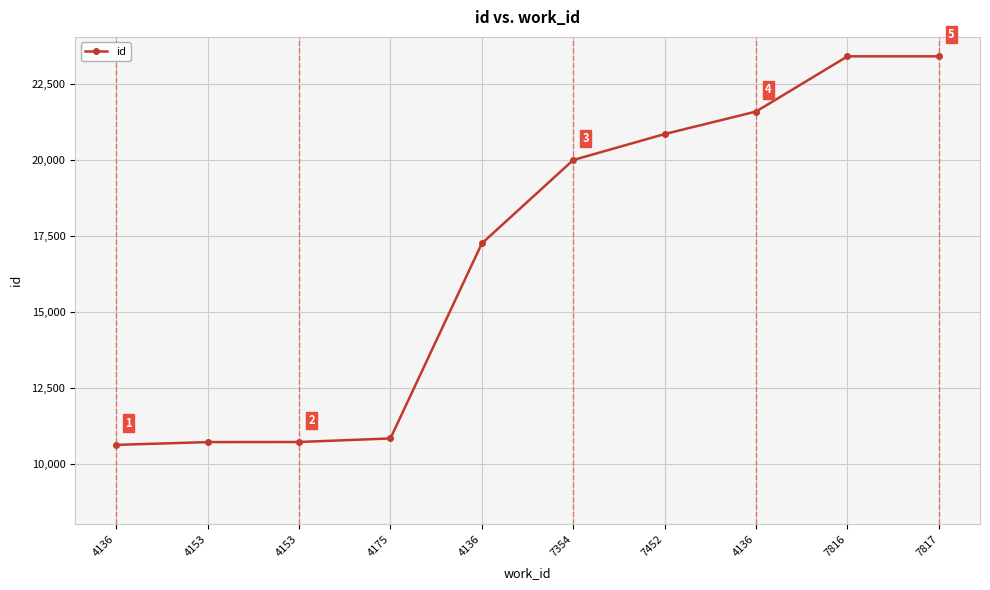

What is the label of the 2nd point from the left?

4153